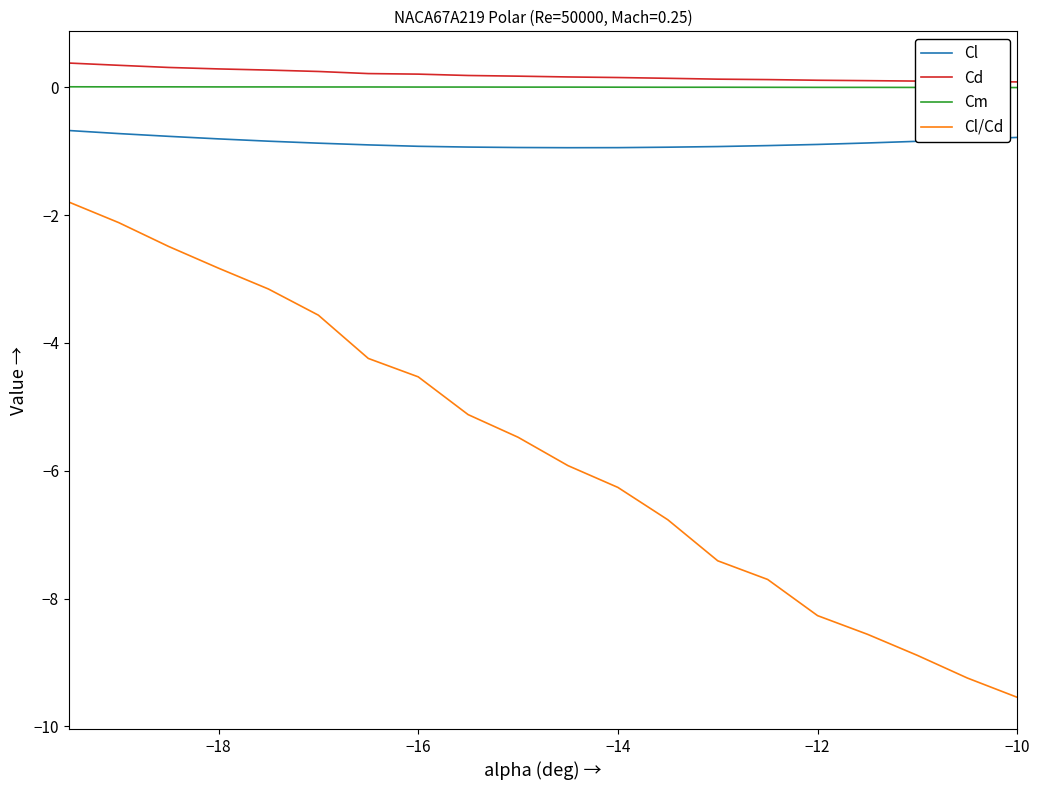

Which series has the widest spread of values?

Cl/Cd